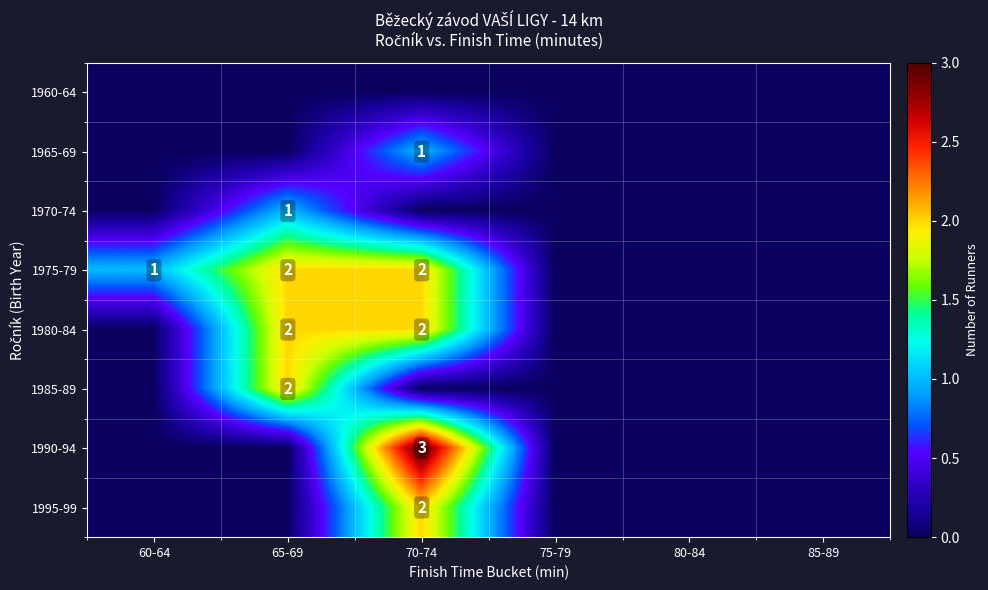

Is it true that 1985-89 equals 2 at 65-69?

True